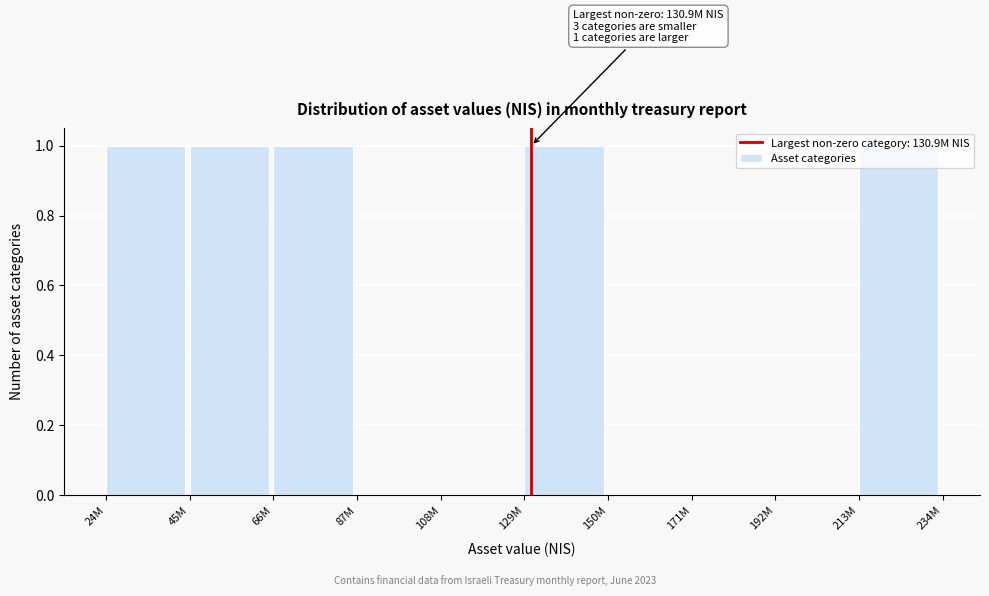

What is the ratio of the value at 66M to the value at 45M?

1.0